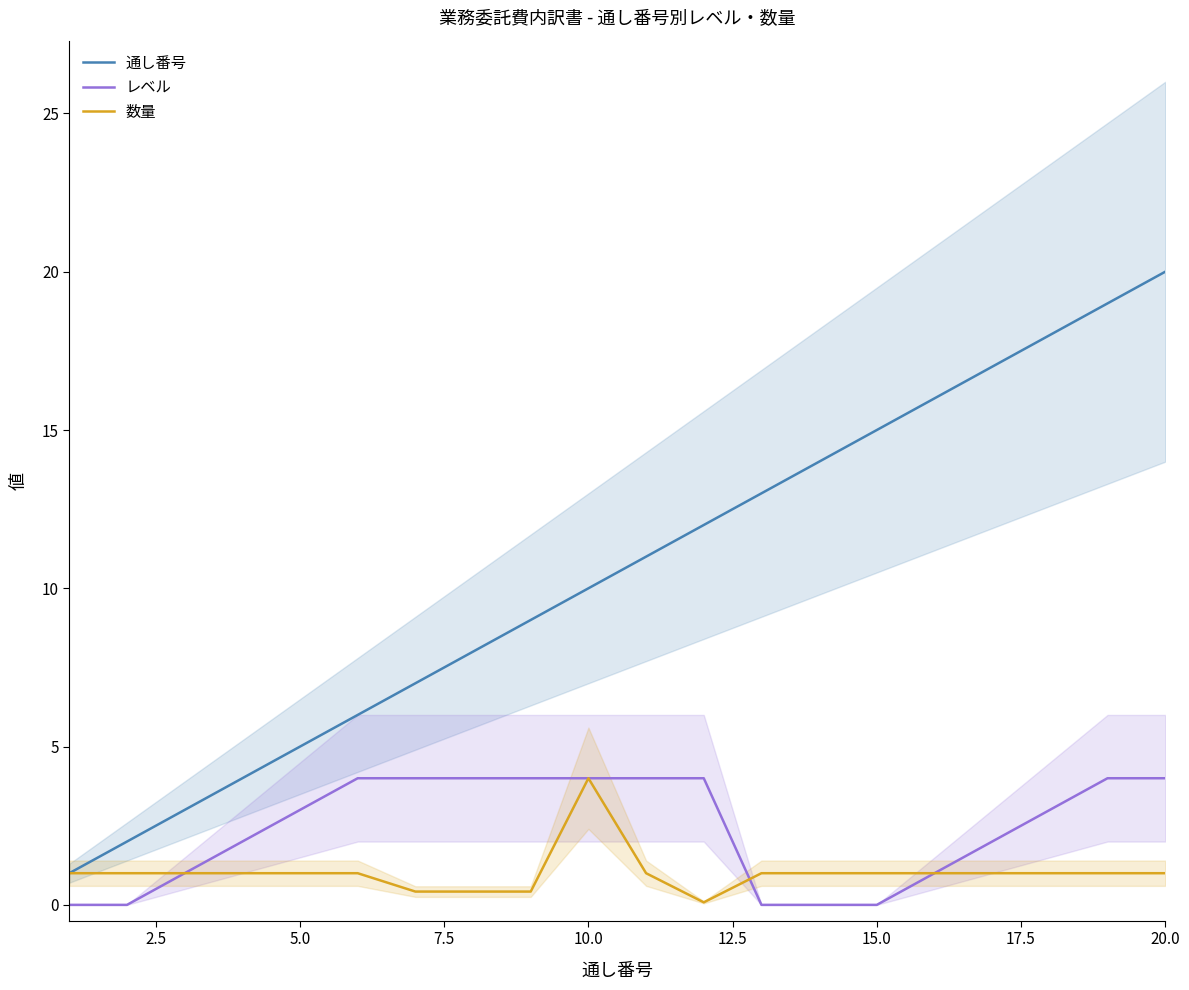

How many interior local peaks does the 数量 series have?

1